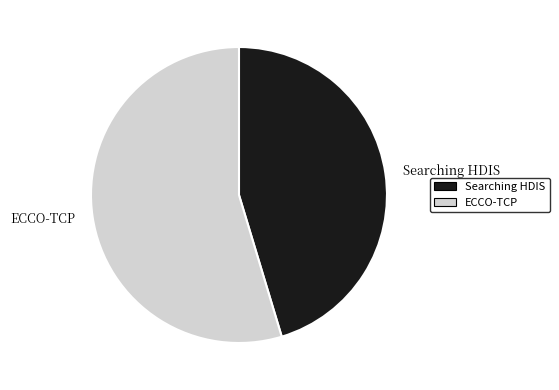

Which category has the biggest portion of the pie?

ECCO-TCP